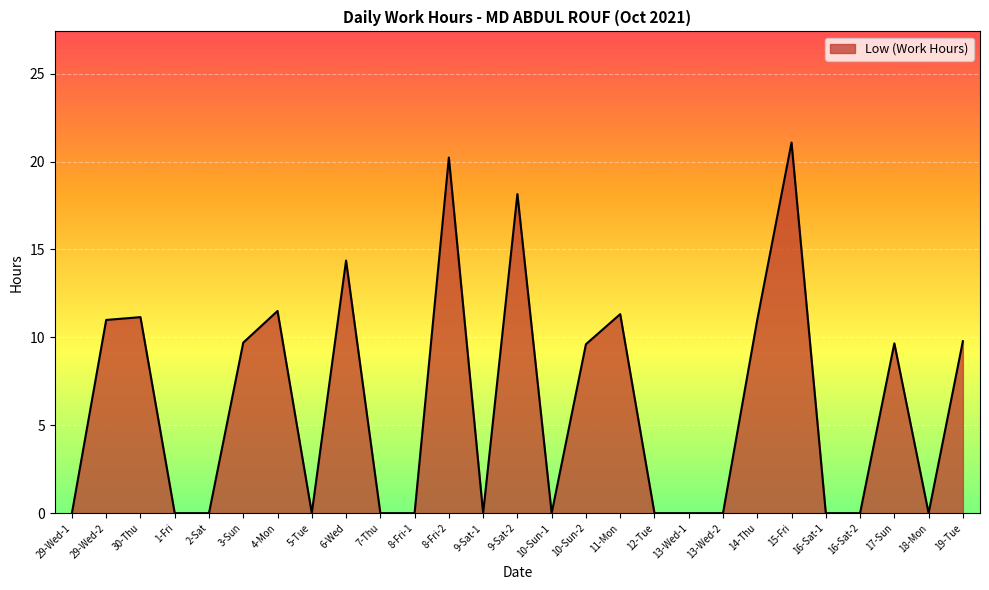

What is the difference between the maximum and minimum values?

21.1